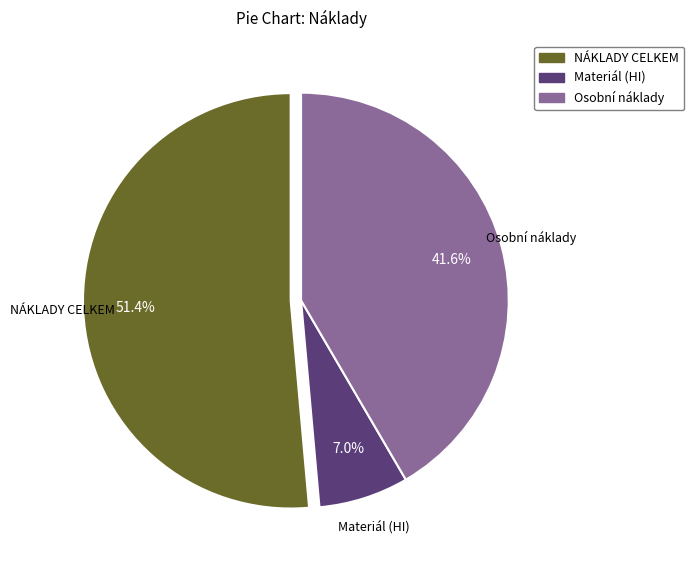

To the nearest percent, what percentage of the pie is Osobní náklady?

42%